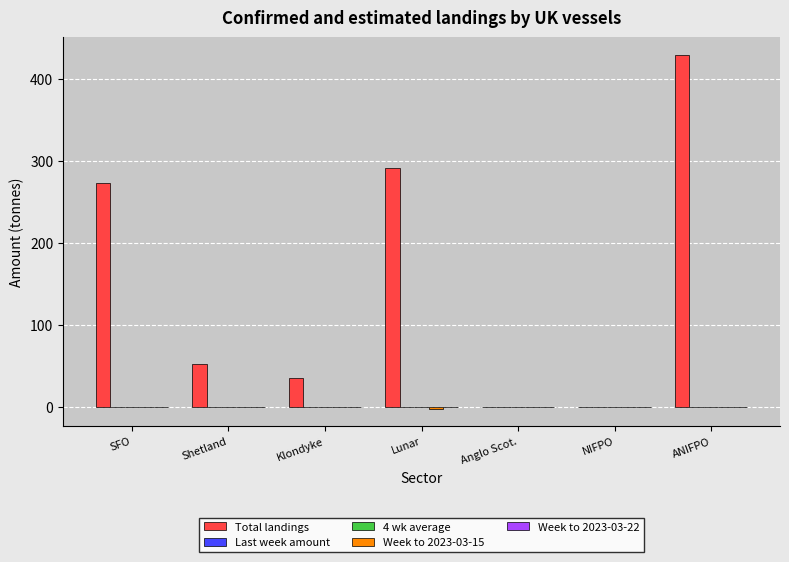

The Total landings series shows 36.0 at Klondyke. True or false?

True